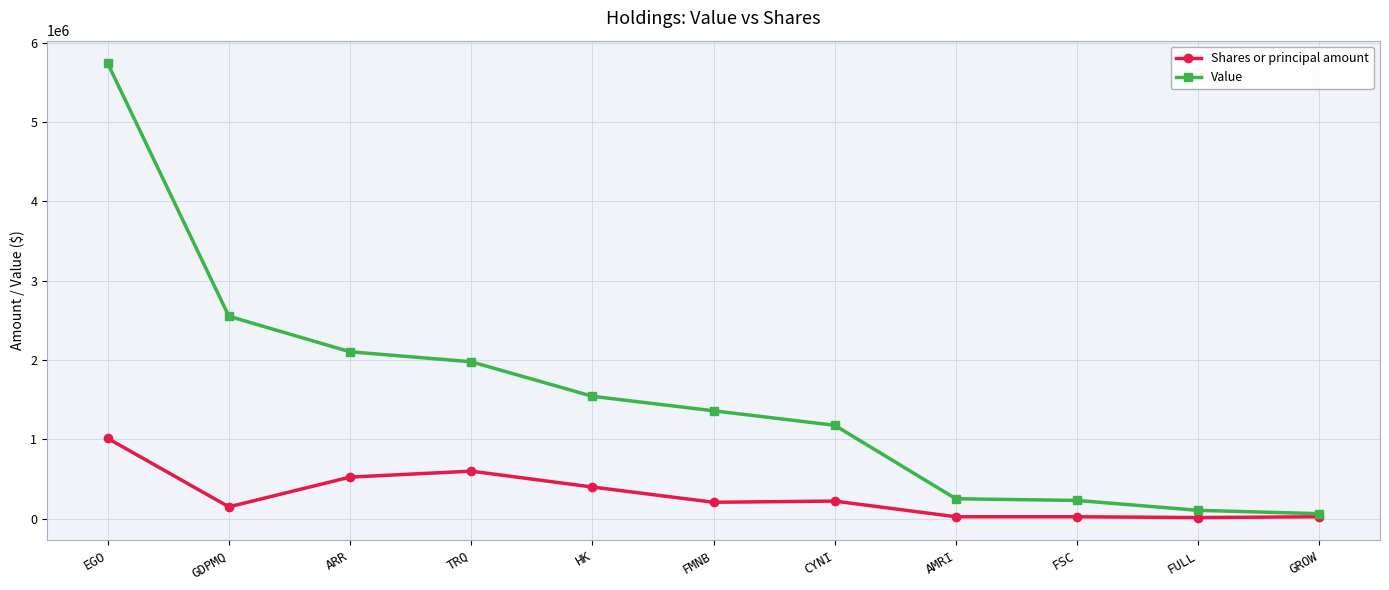

Rank the series by their average value, from lowest to highest.

Shares or principal amount, Value